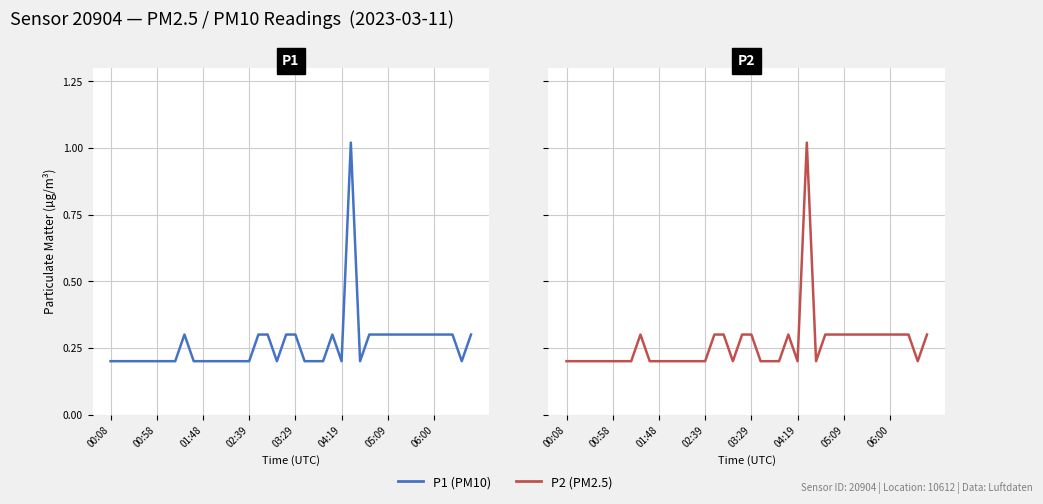

The P2 series shows 0.3 at 33. True or false?

True